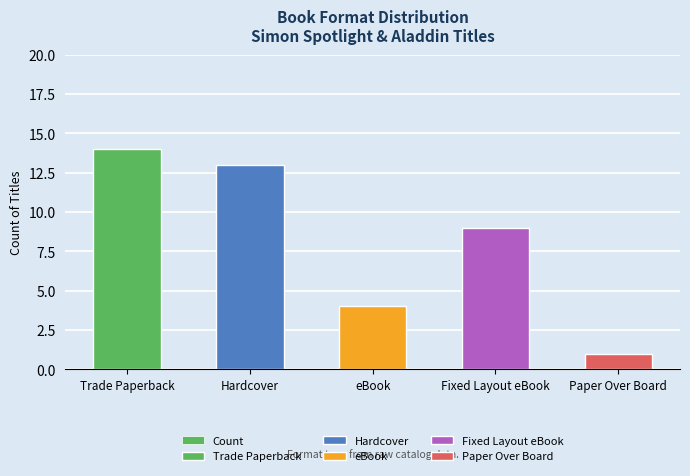

Reading right to left, transcribe all the data shown in this chart.

1	9	4	13	14